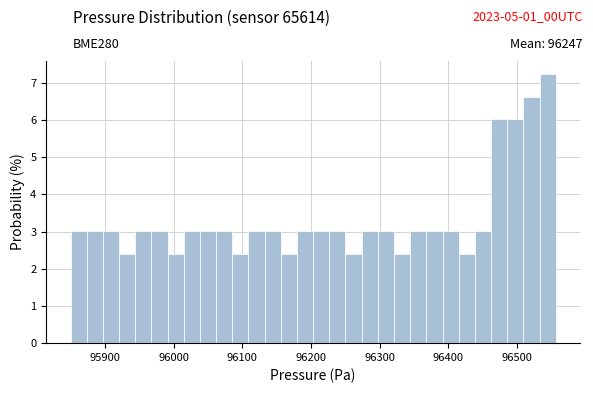

Read against the x-axis, roughly where is the centre of the tallest bar?

96540